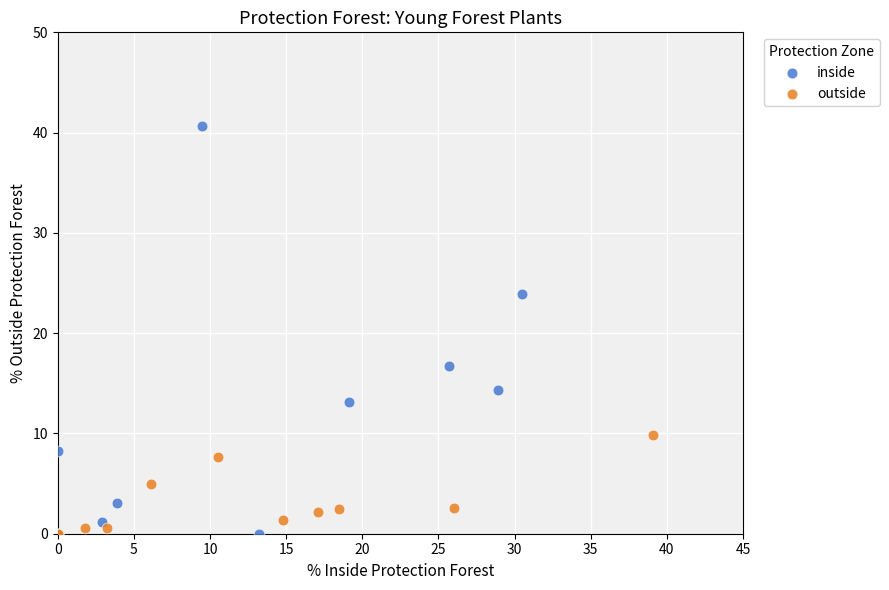

Which series has the largest Y range (max minus min)?

inside